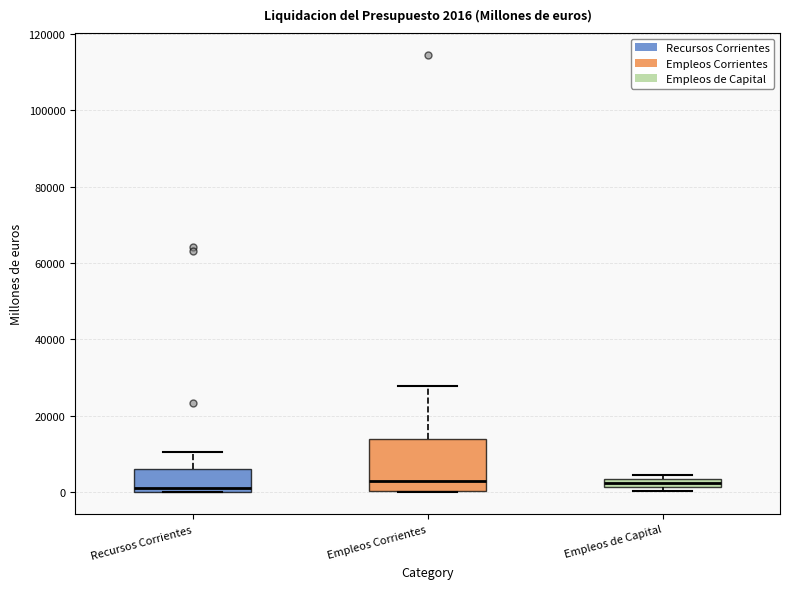

Which box is the tallest, from its lower edge to its upper edge?

Empleos Corrientes